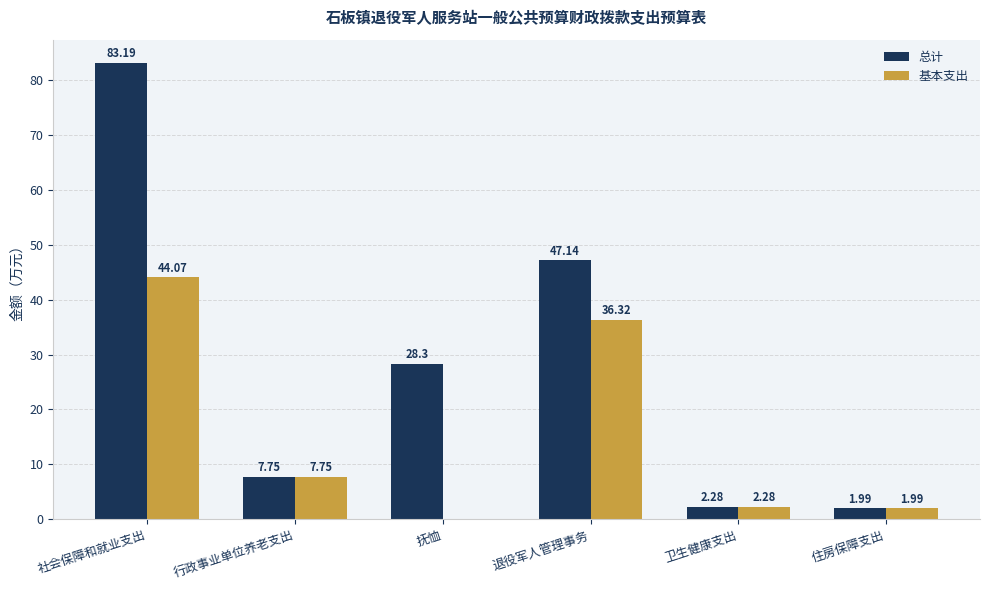

Is the value of 总计 at 行政事业单位养老支出 greater than the value of 基本支出 at 卫生健康支出?

Yes